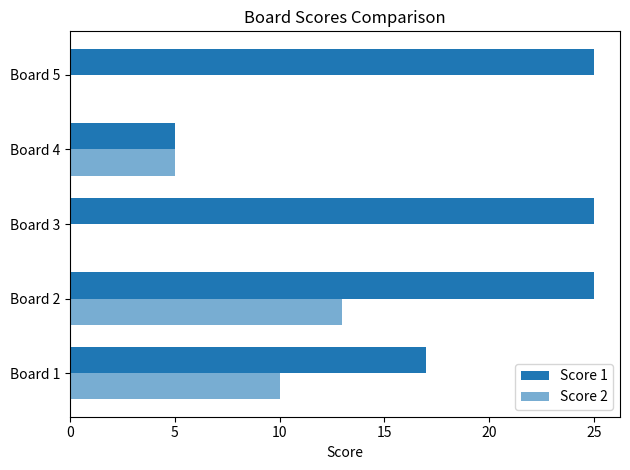

Reading left to right, transcribe all the data shown in this chart.

Score 1: 17	25	25	5	25
Score 2: 10	13	0	5	0